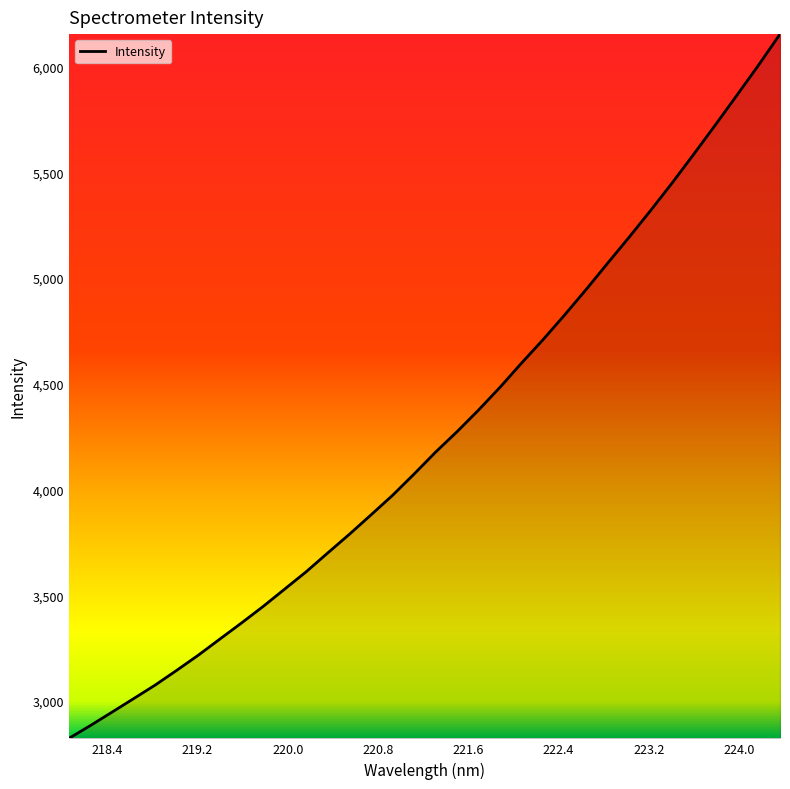

What is the difference between the maximum and minimum values?

3330.1